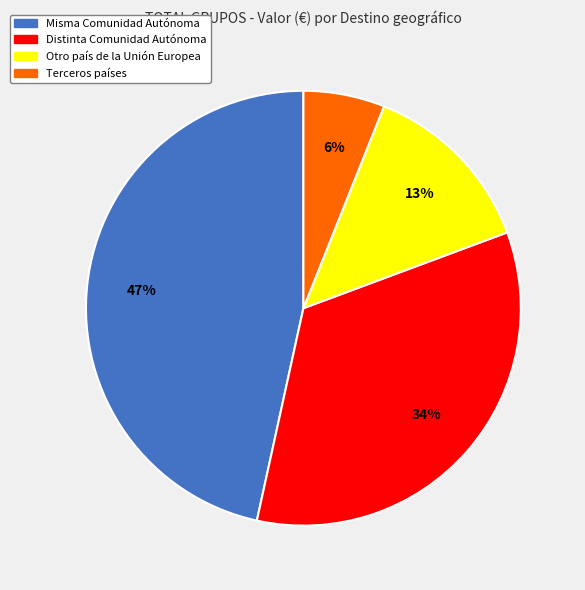

To the nearest percent, what is the average slice percentage?

25%